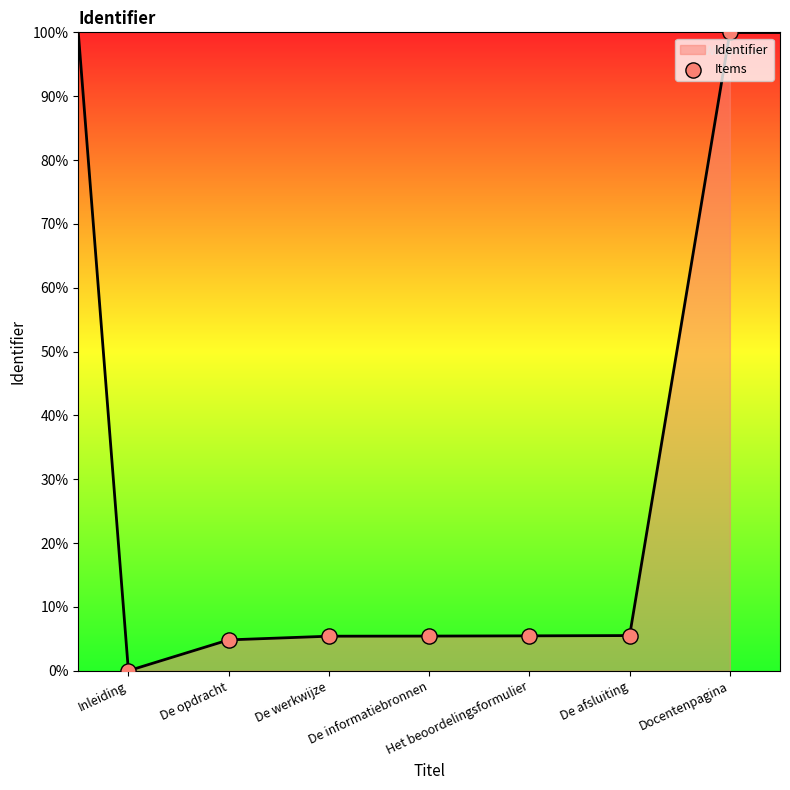

What is the ratio of the value at De opdracht to the value at De werkwijze?

0.9